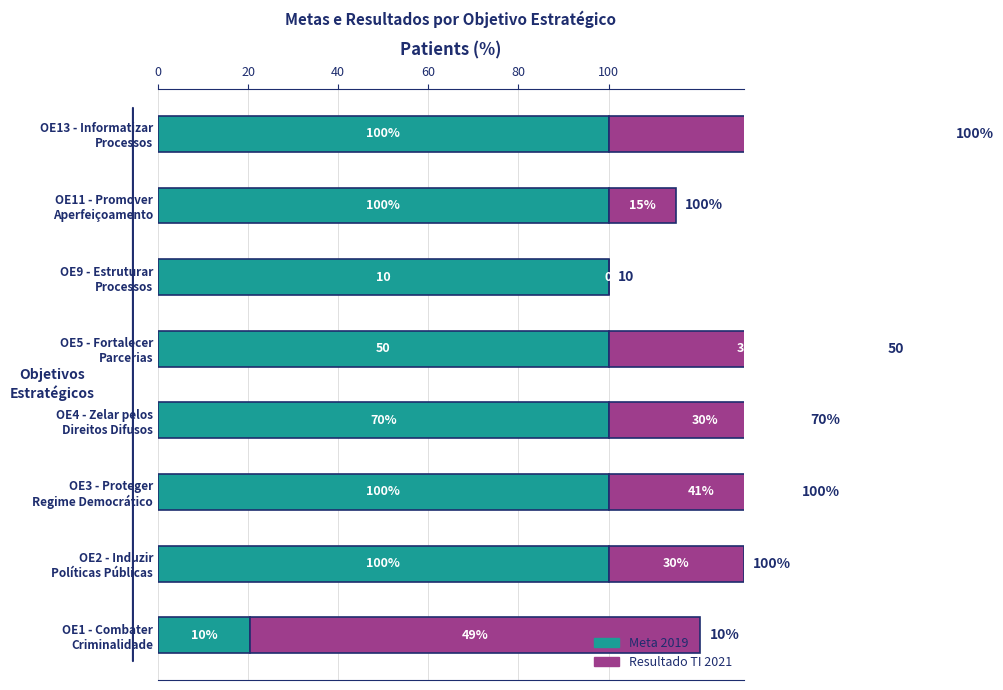

How many groups of bars are there?

8